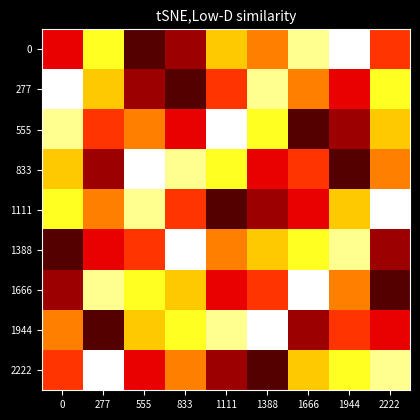

What is the greatest value displayed?

9